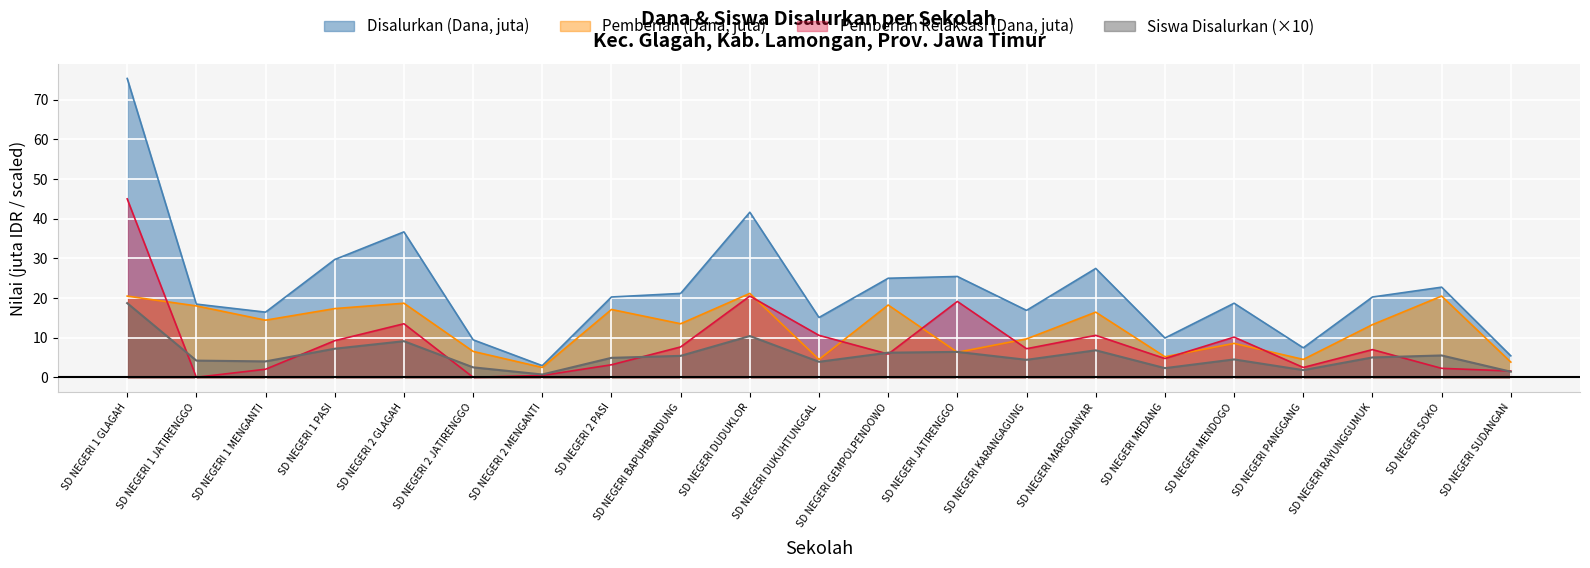

What is the label of the 14th point from the left?

SD NEGERI KARANGAGUNG